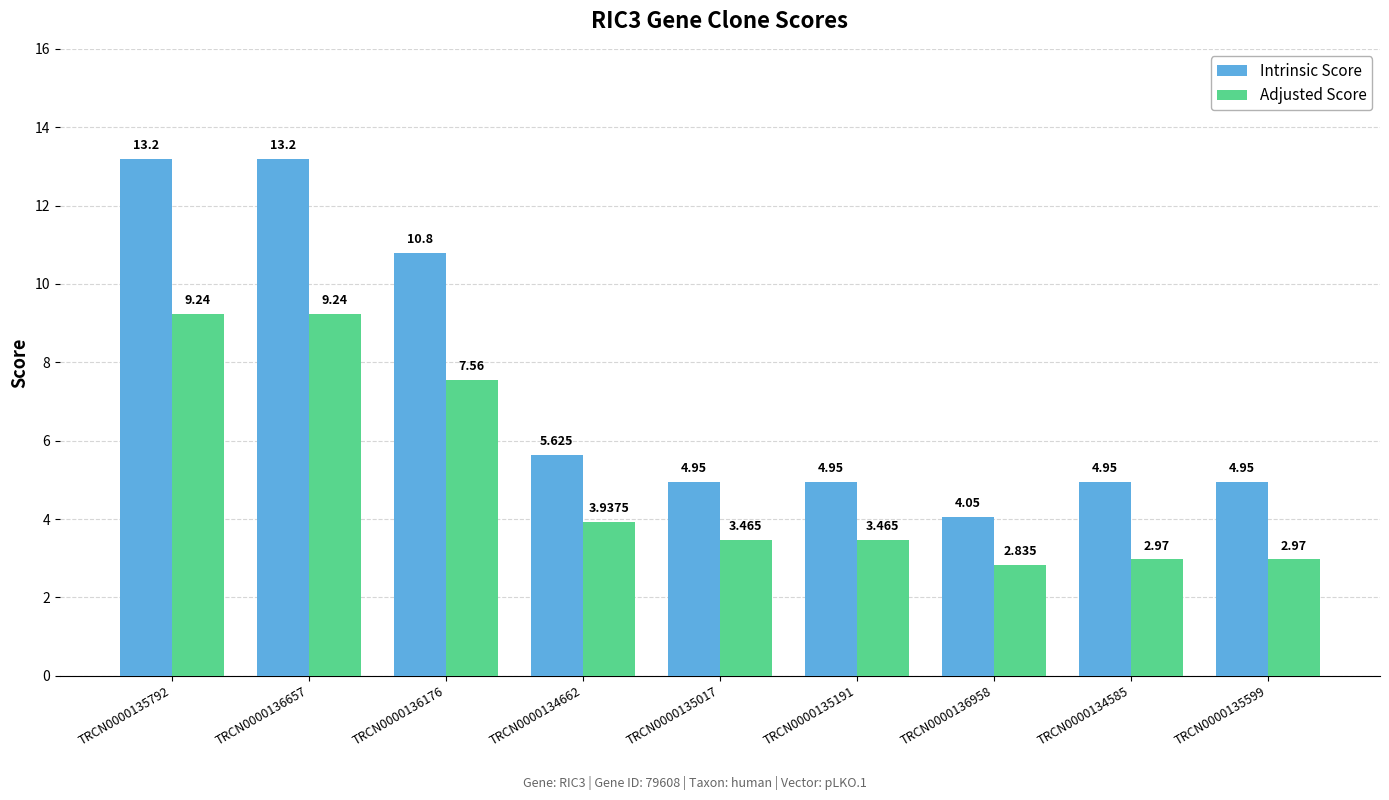

Which series has the widest spread of values?

Intrinsic Score